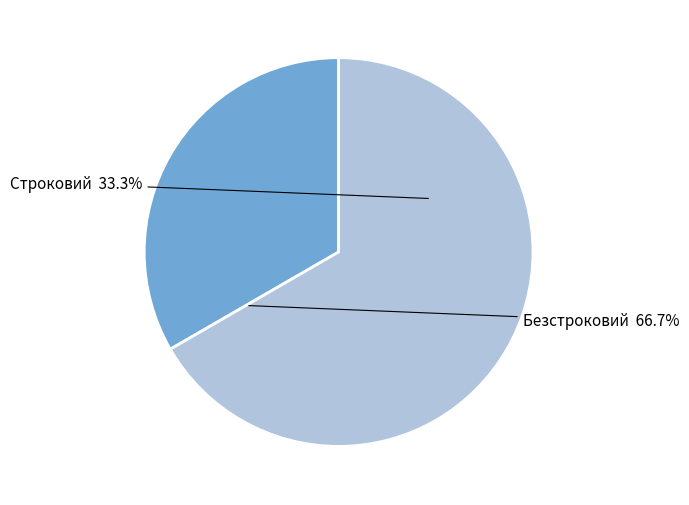

What portion of the pie excludes Безстроковий?

33.3%